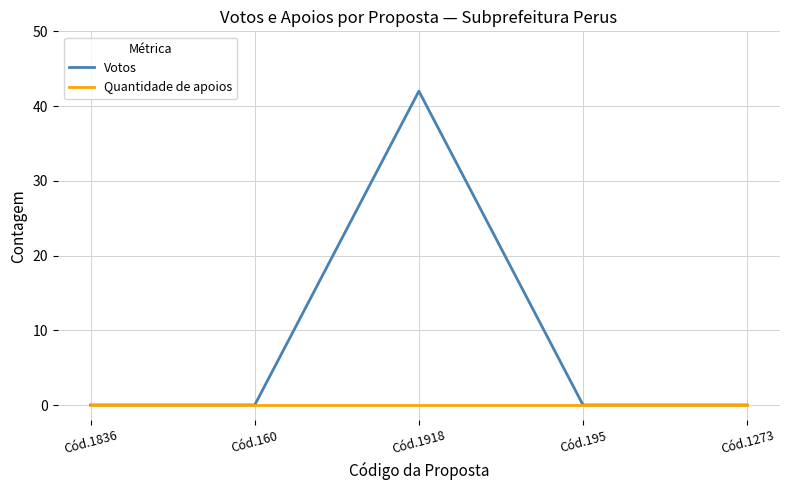

True or false: Votos has a value of 71 at Cód.1918.

False